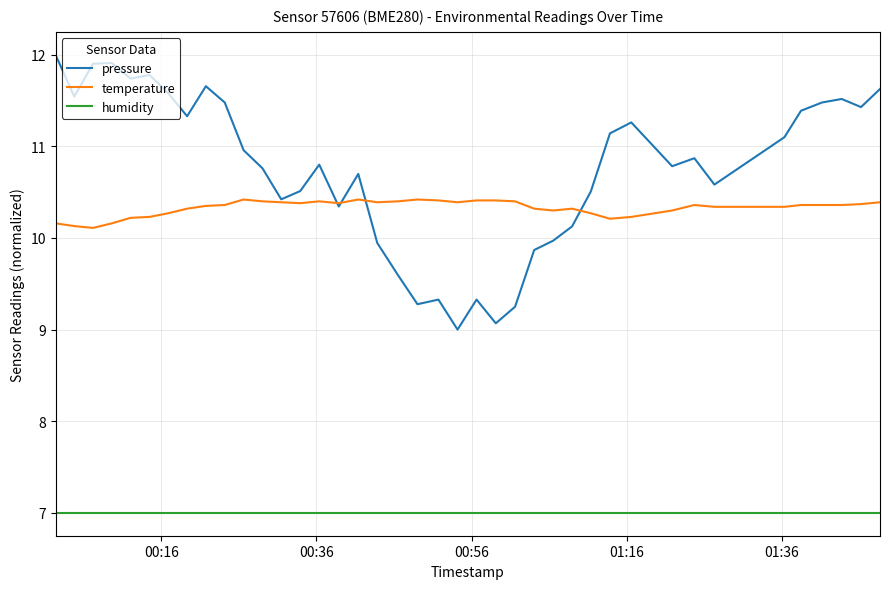

What is the sum of all humidity values?

280.0